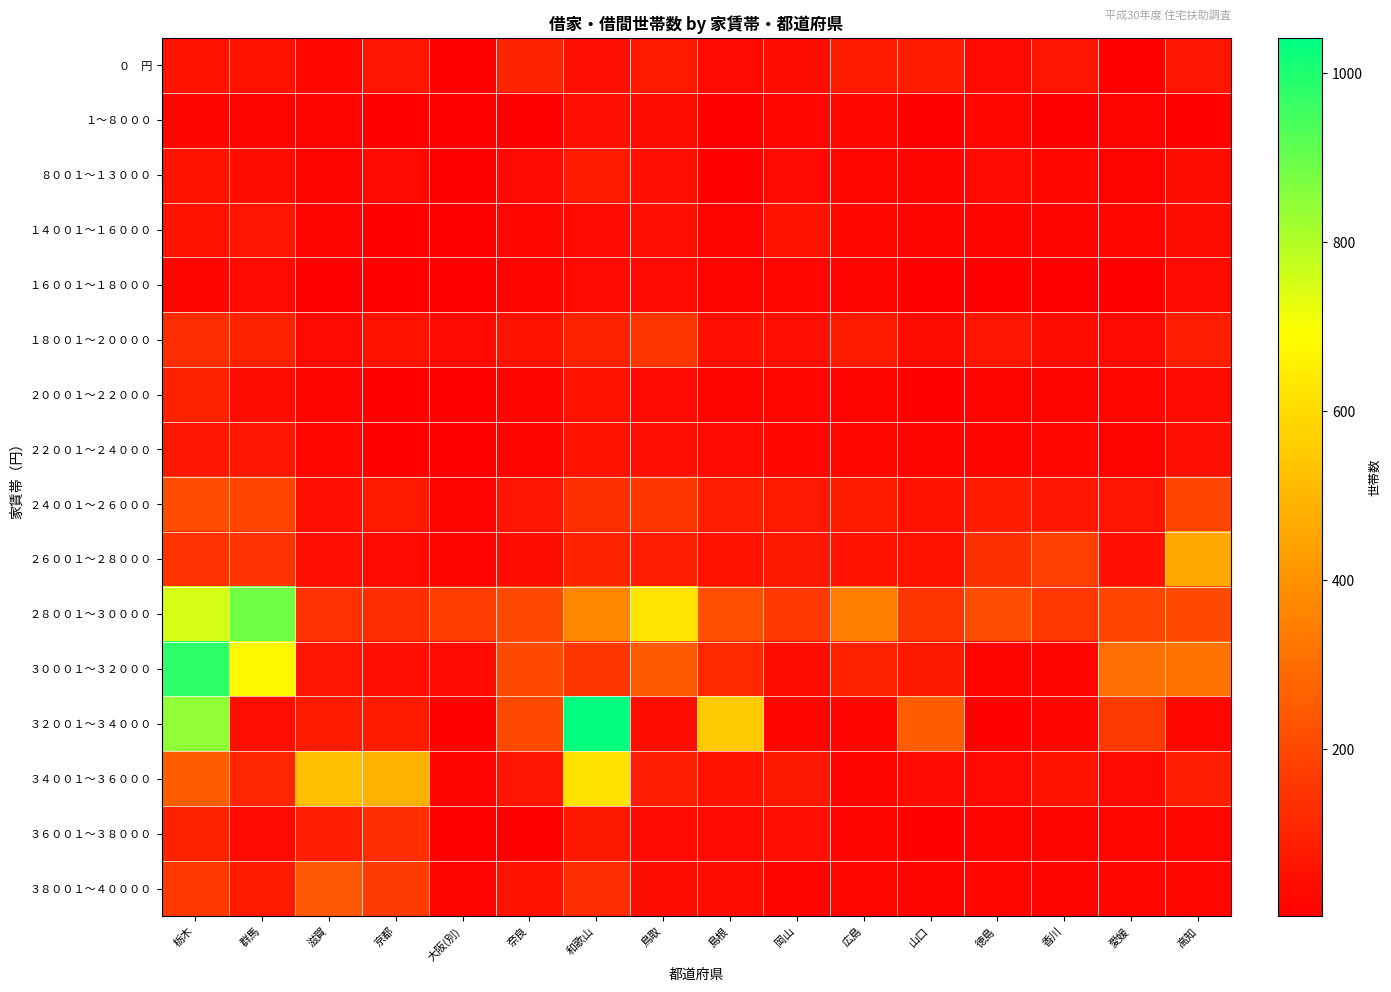

What is the maximum value shown in the chart?

1042